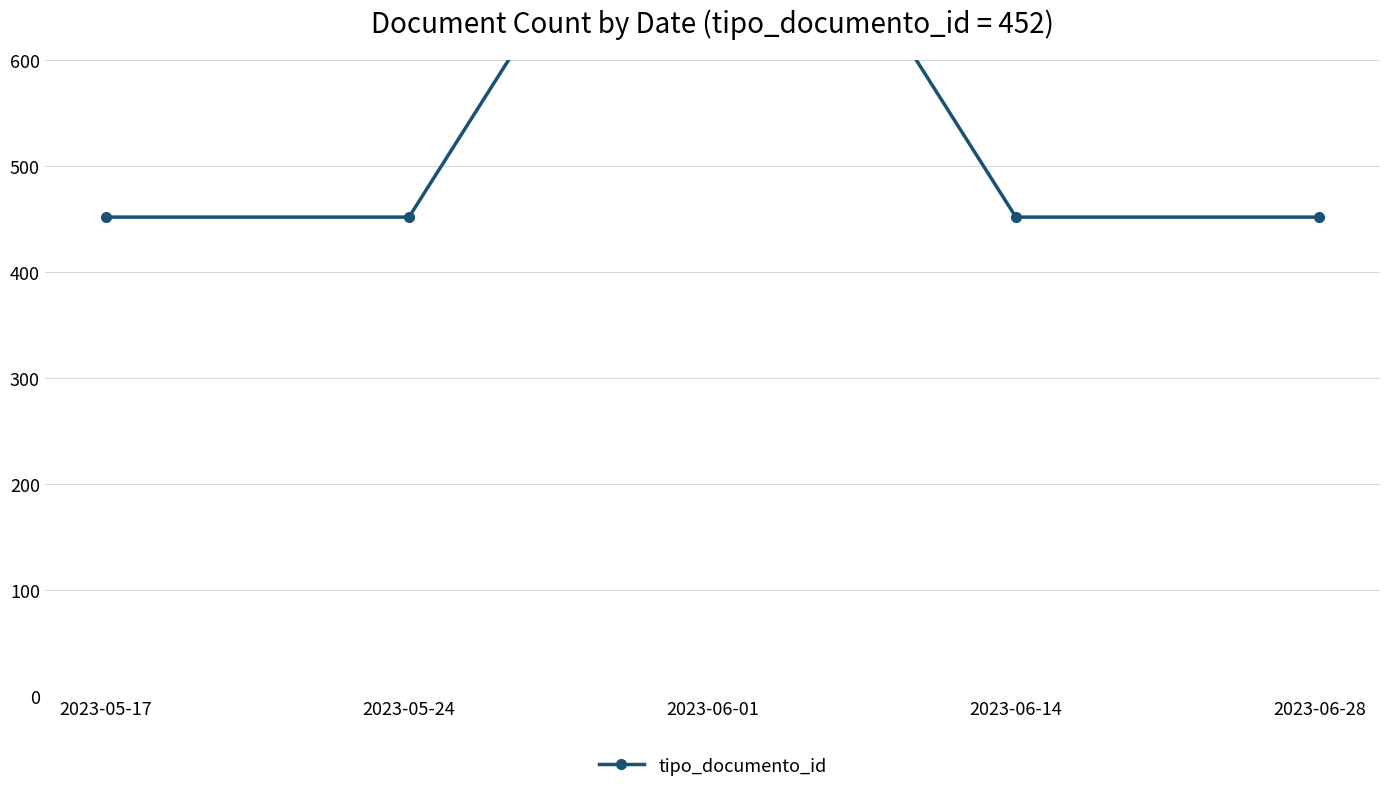

The value at 2023-06-01 is 904. True or false?

True